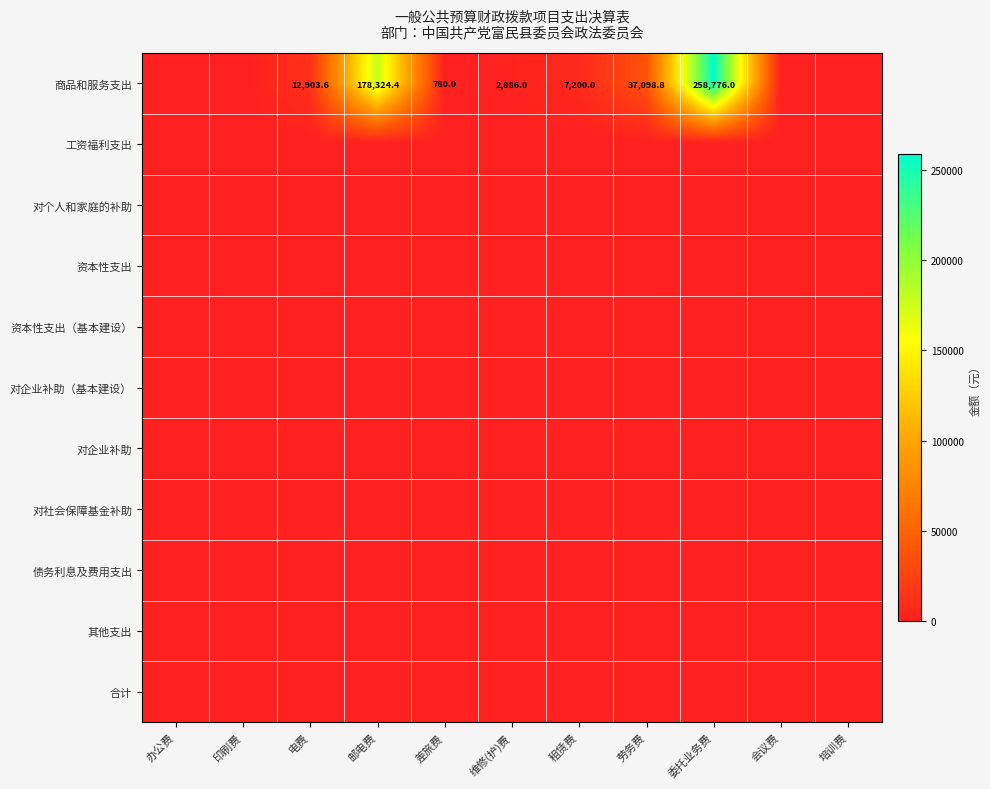

At which label does 合计 reach its peak?

办公费